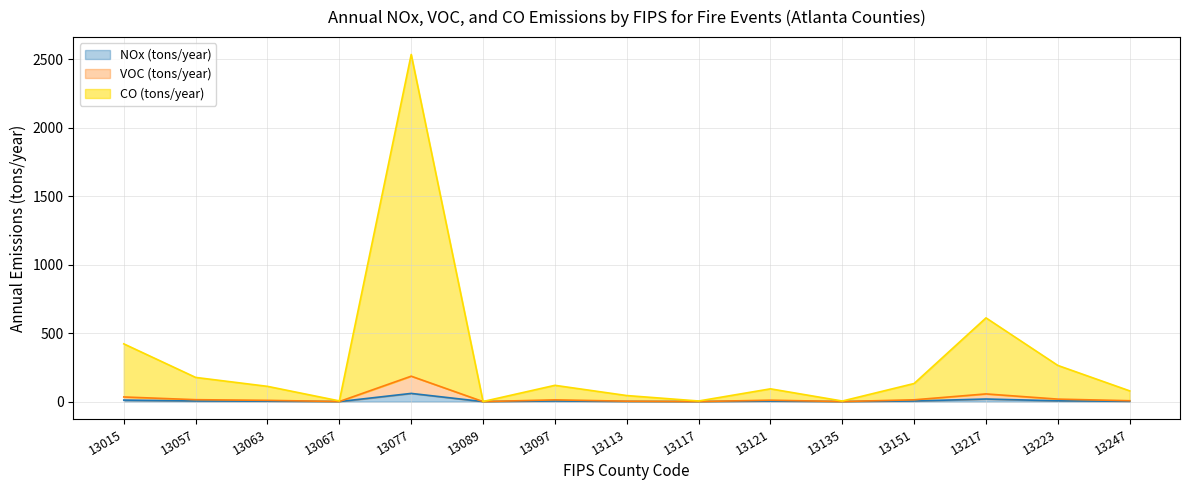

Rank the series at 13135 from lowest to highest value.

NOx (tons/year), VOC (tons/year), CO (tons/year)